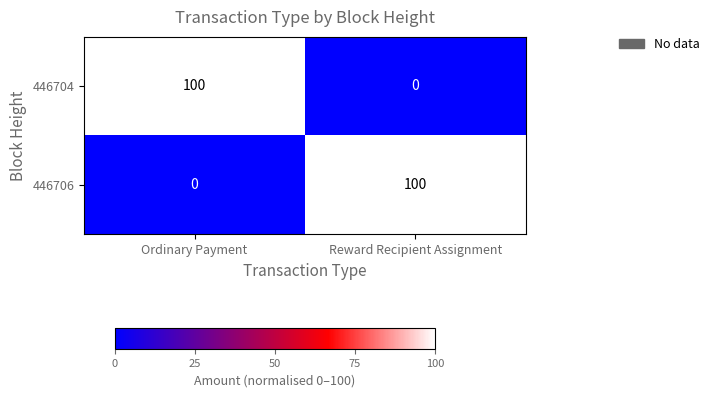

What is the average value of the 446706 series?

50